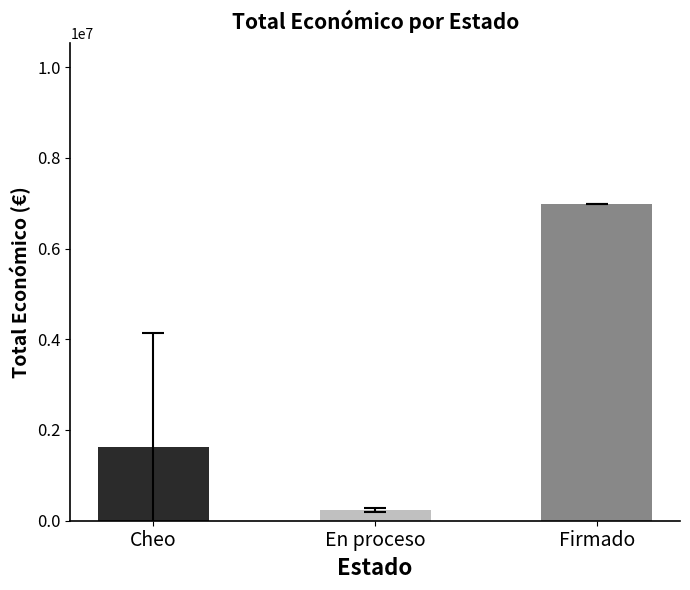

Approximately how many times larger is the value at En proceso compared to Cheo?

0.2